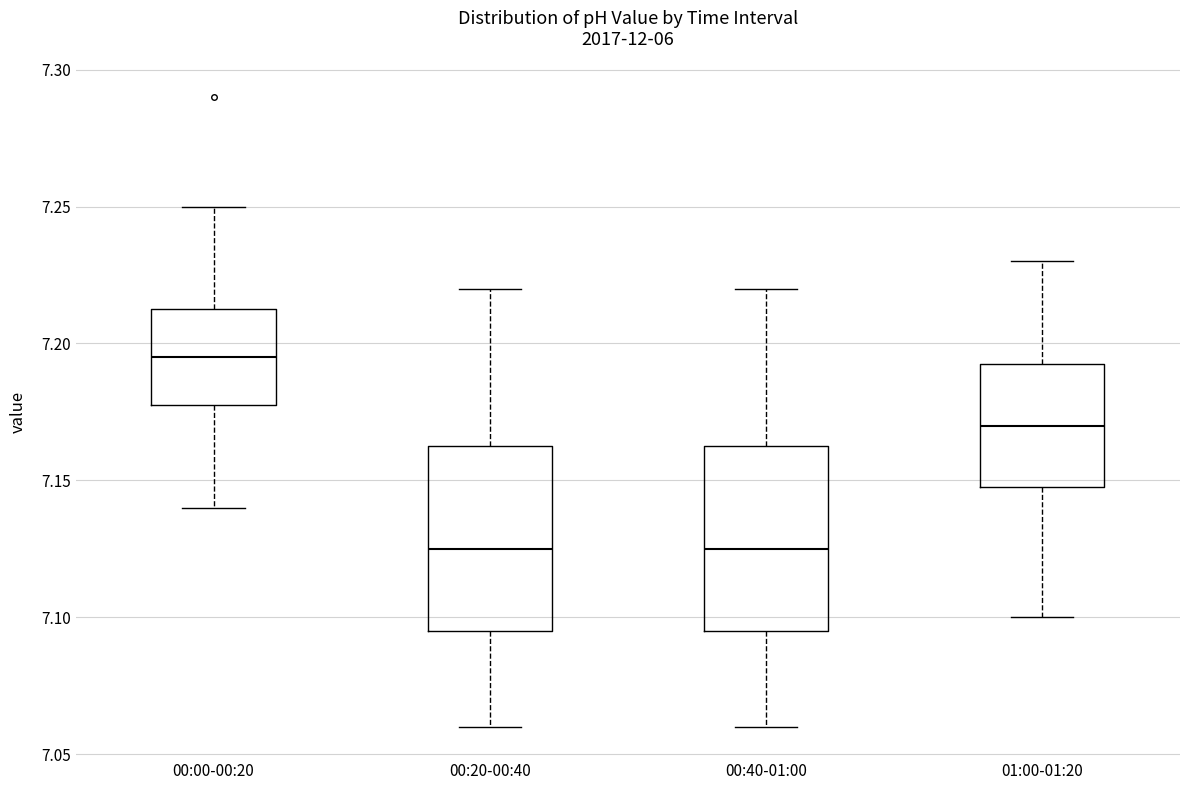

Which box's median line is the highest?

00:00-00:20